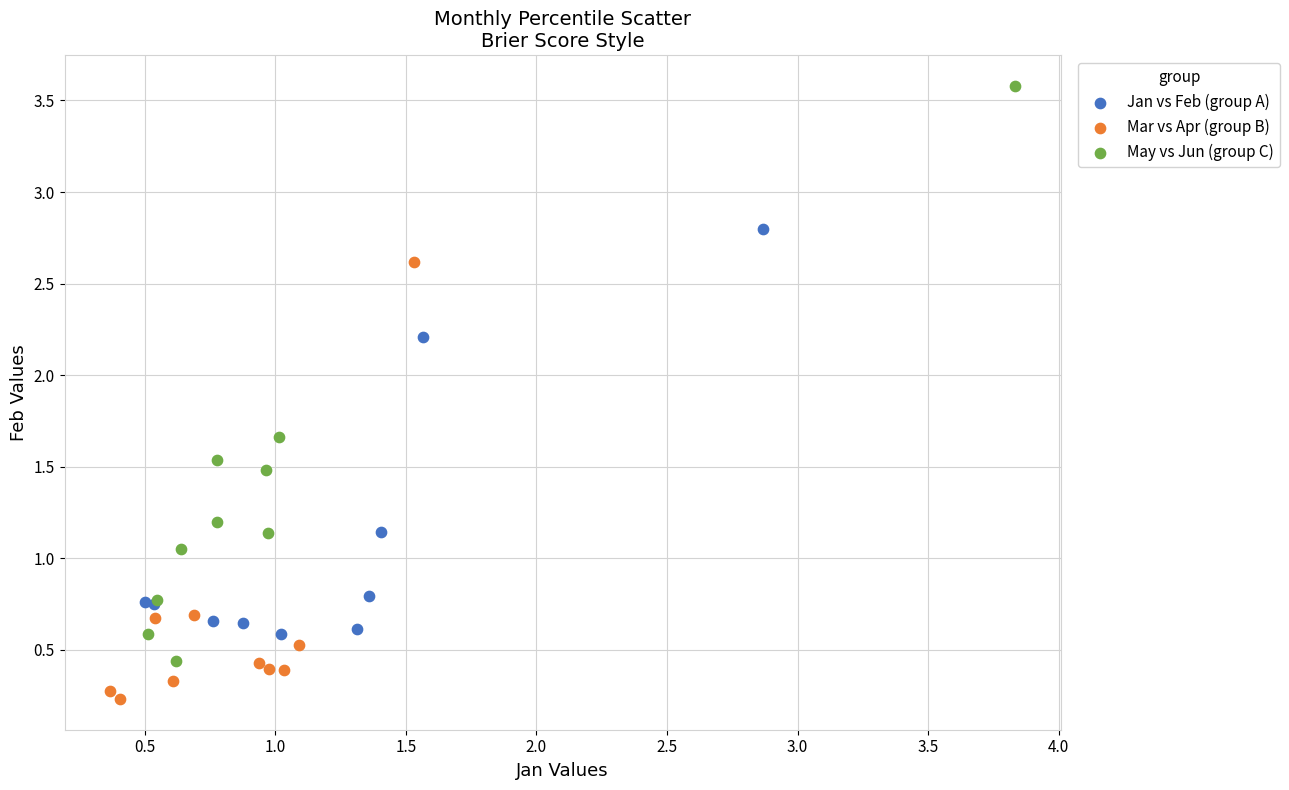

Which series contains the highest Y value?

May vs Jun (group C)